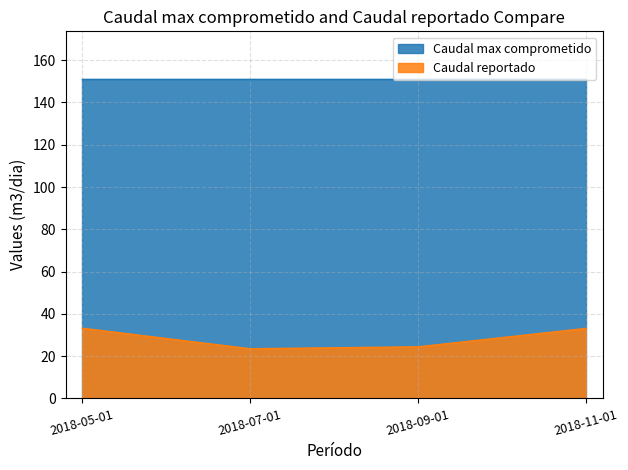

What is the difference between the values at 2018-07-01 and 2018-05-01?

9.7